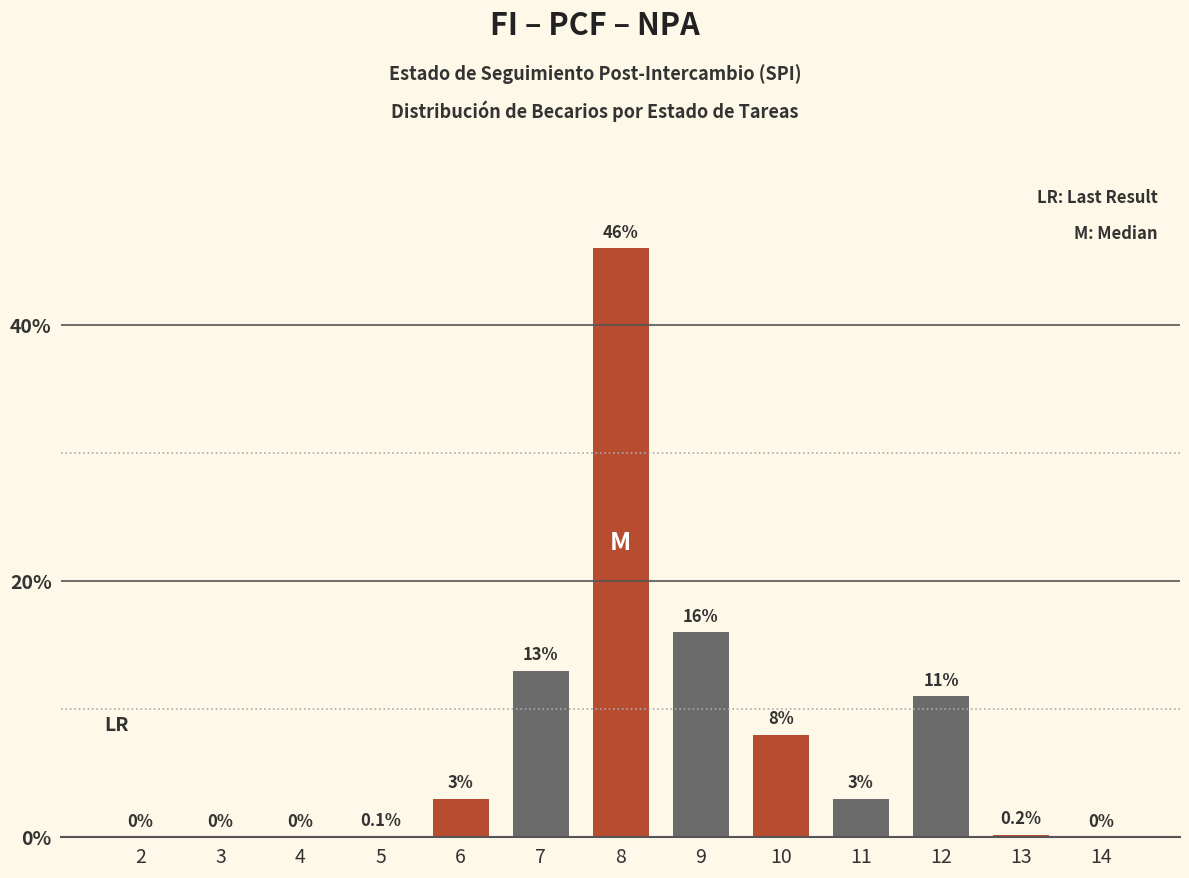

How many values are above zero?

9